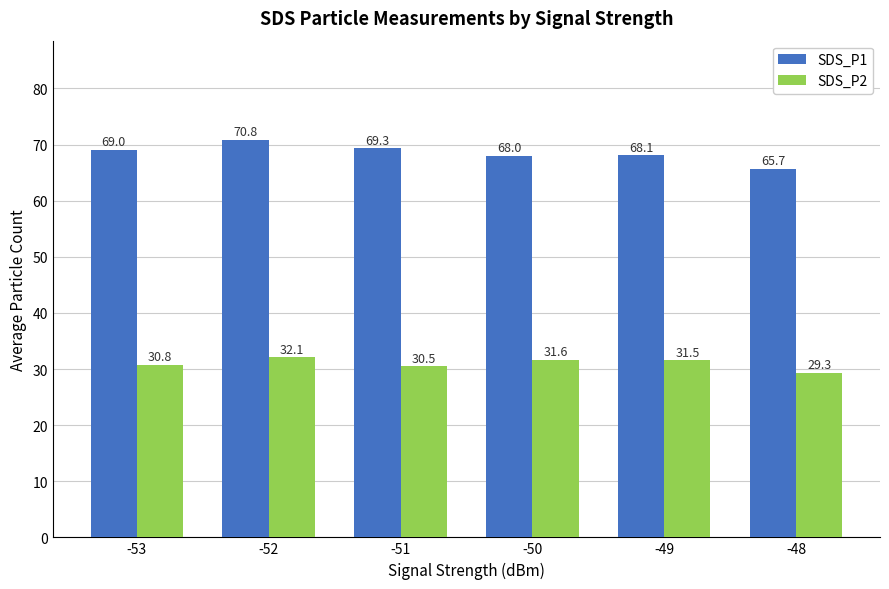

Are the bars horizontal?

No